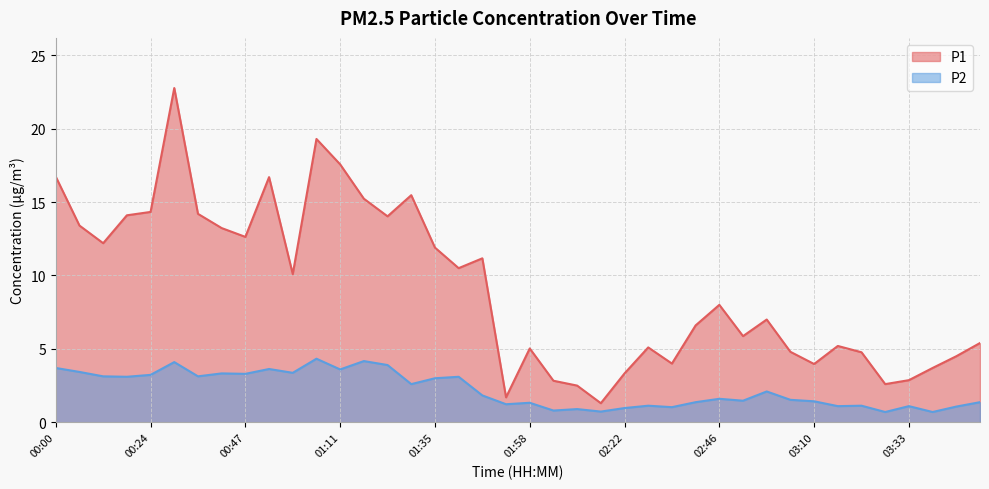

What is the sum of all P1 values?

366.6